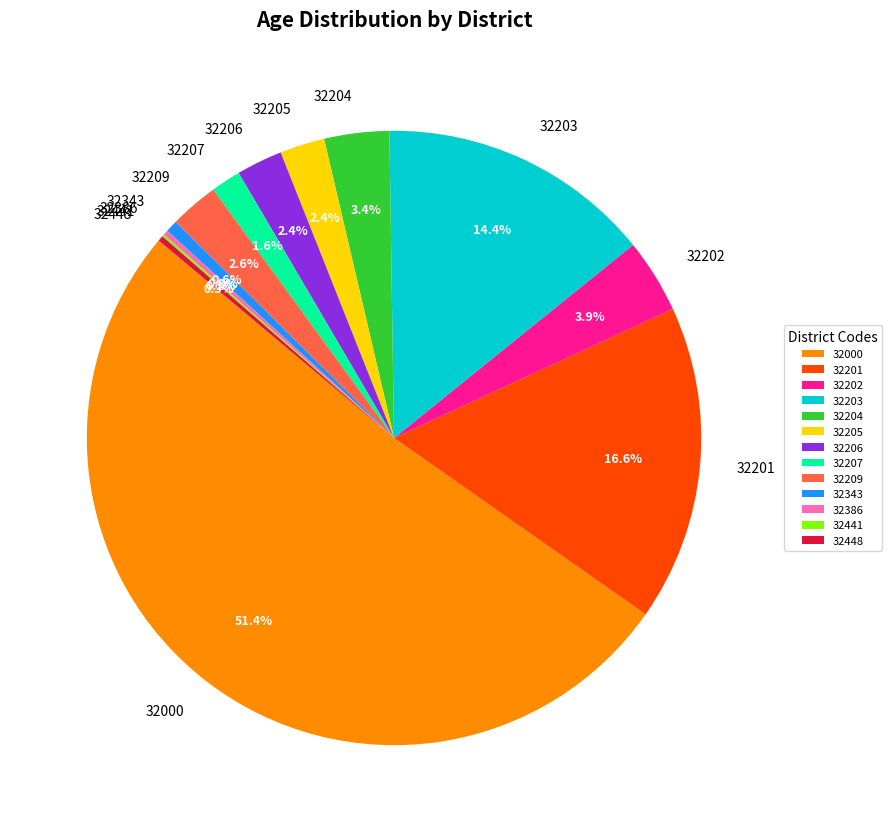

Is 32201 the majority of the pie?

No